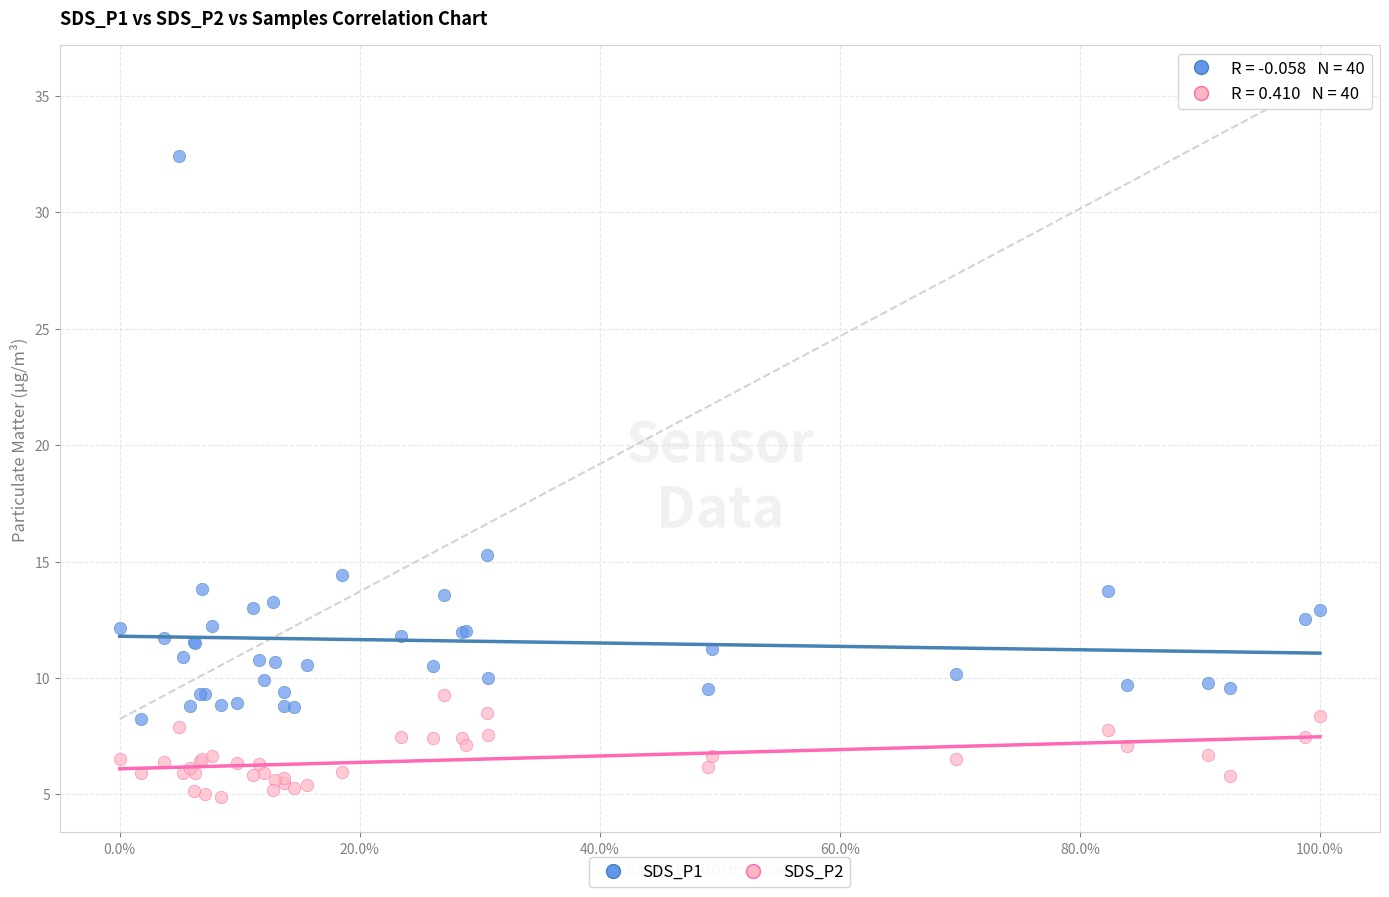

Which series has the widest spread of Y values?

SDS_P1